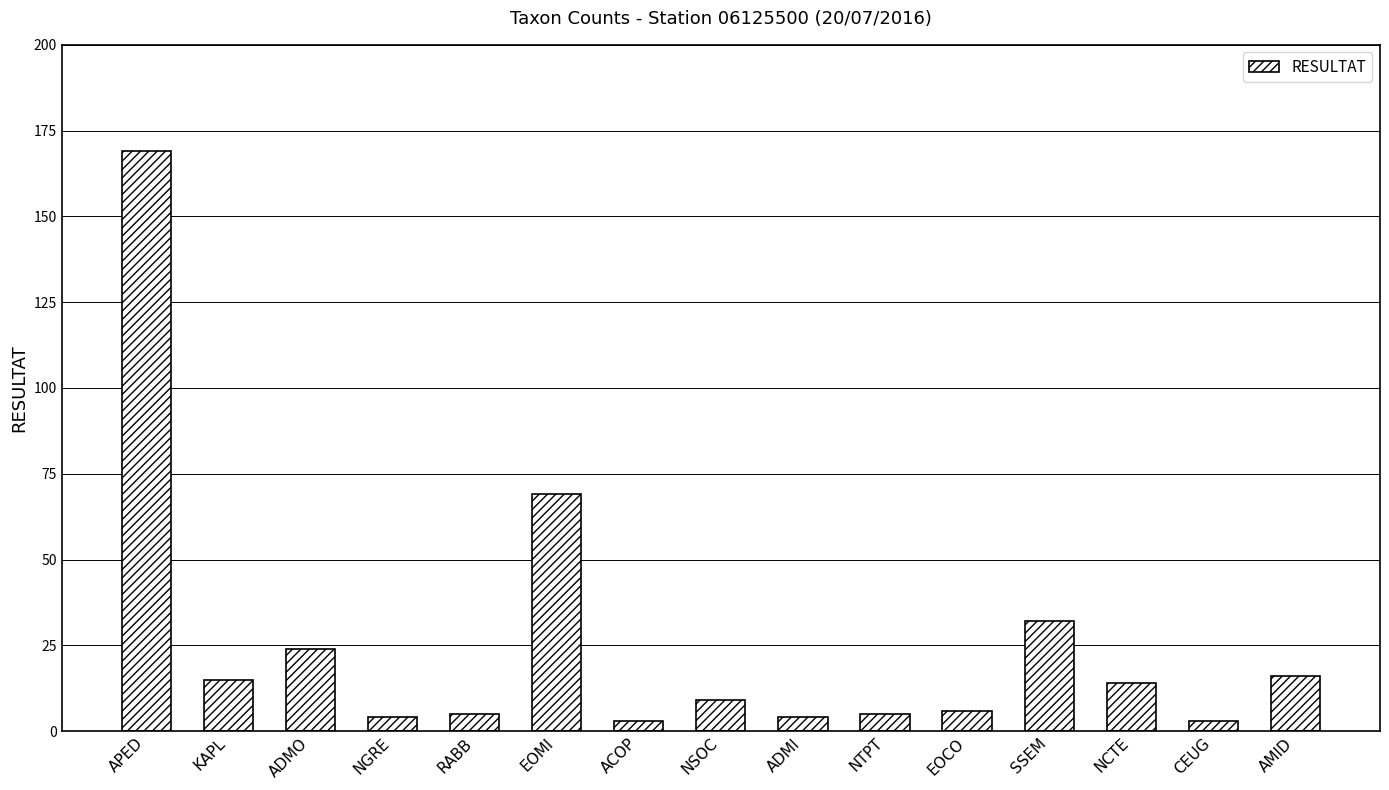

How many categories are shown in the chart?

15